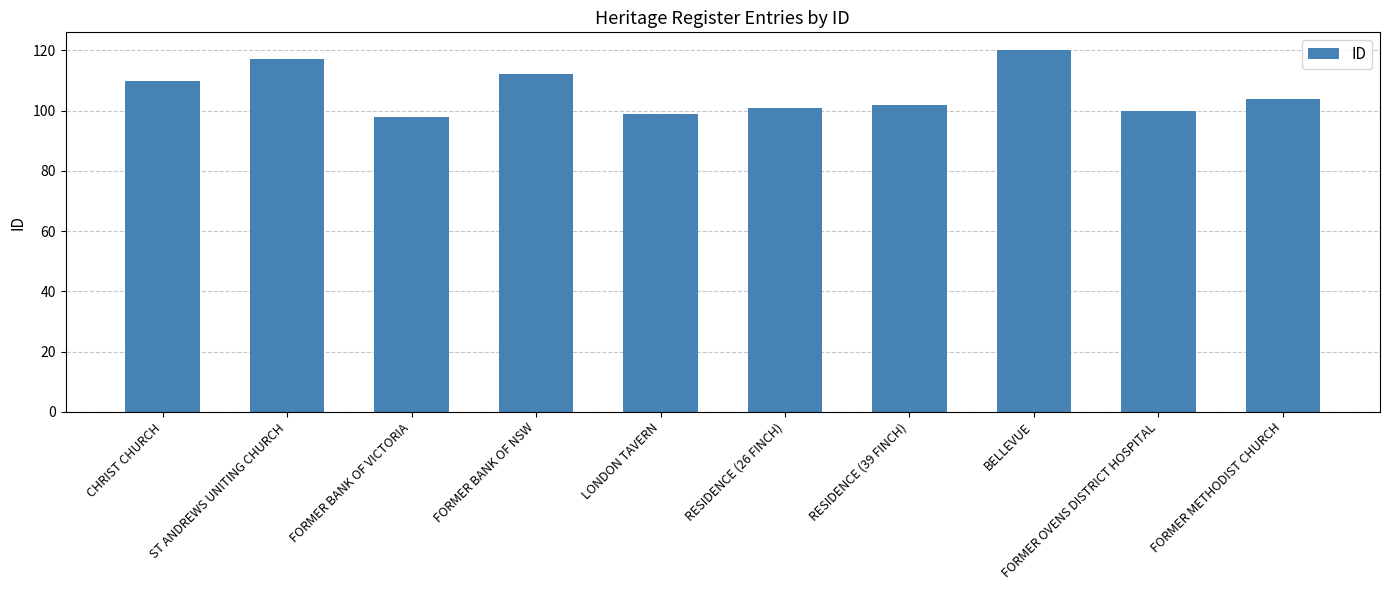

What is the minimum value shown in the chart?

98